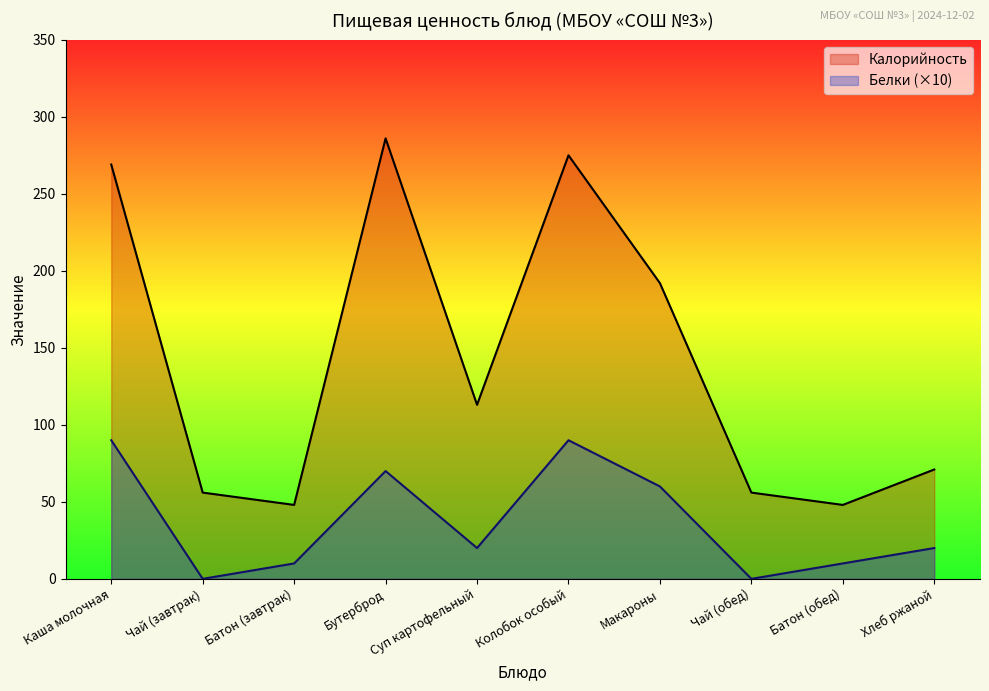

What is the difference between the second highest and minimum values in the Белки series?

90